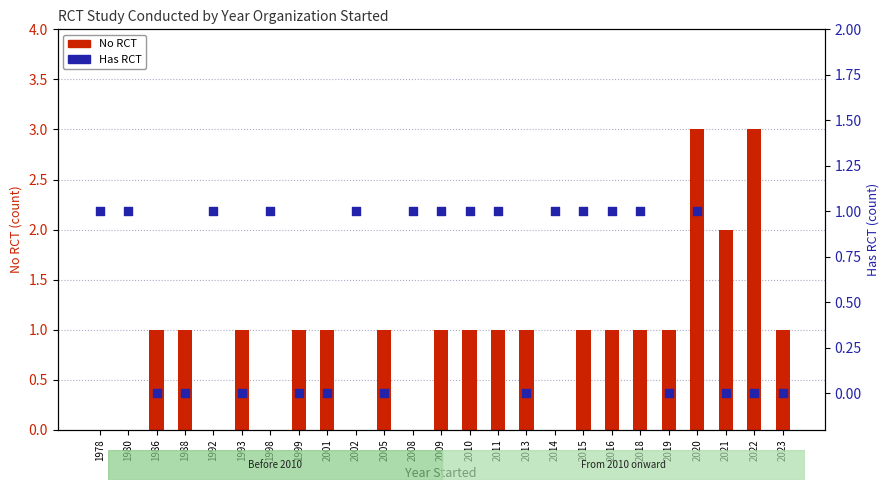

Is the value of No RCT at 1998 greater than the value of Has RCT at 1986?

No